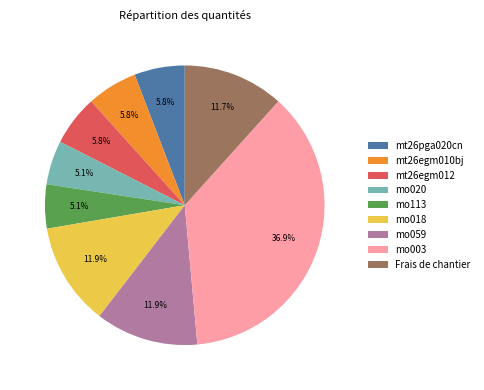

Between mt26egm012 and mo020, which is larger?

mt26egm012